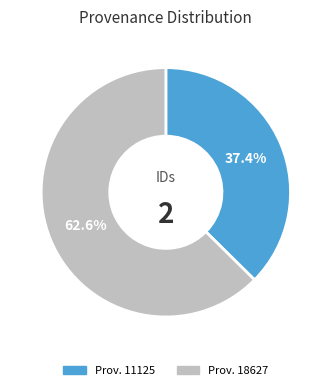

What percentage is NOT represented by Prov. 18627?

37.4%